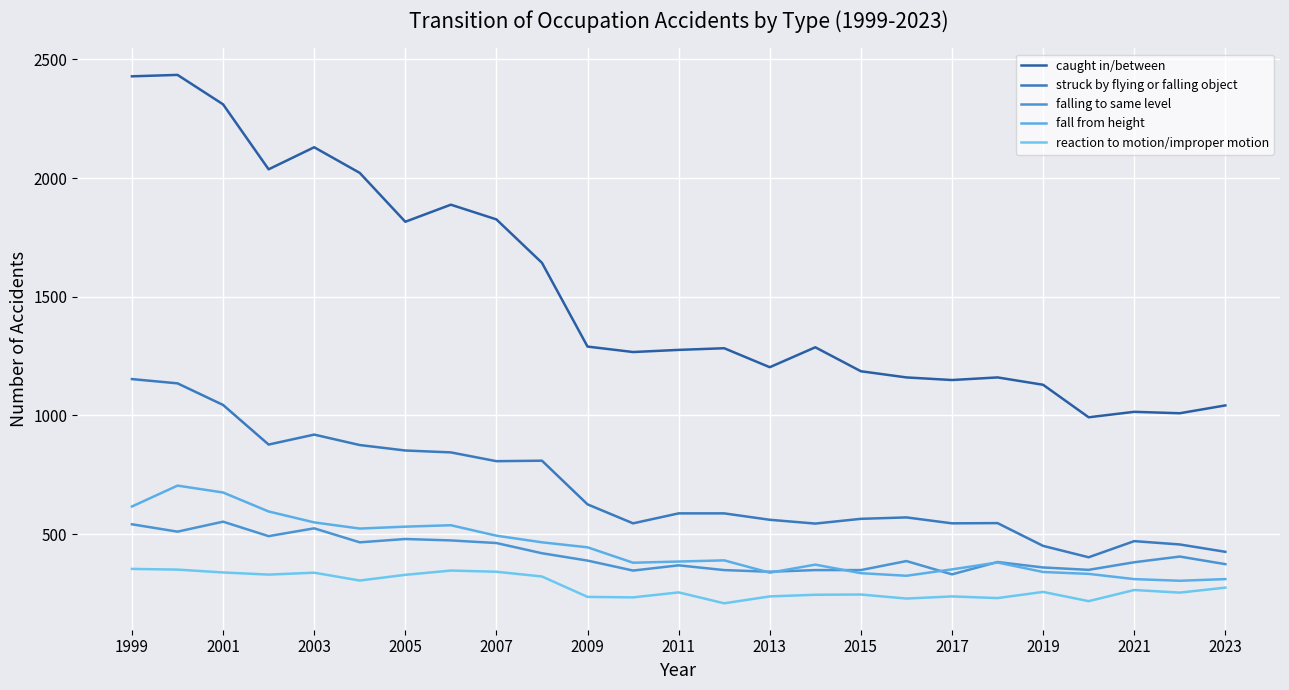

What are all the series names shown in the legend?

caught in/between, struck by flying or falling object, falling to same level, fall from height, reaction to motion/improper motion